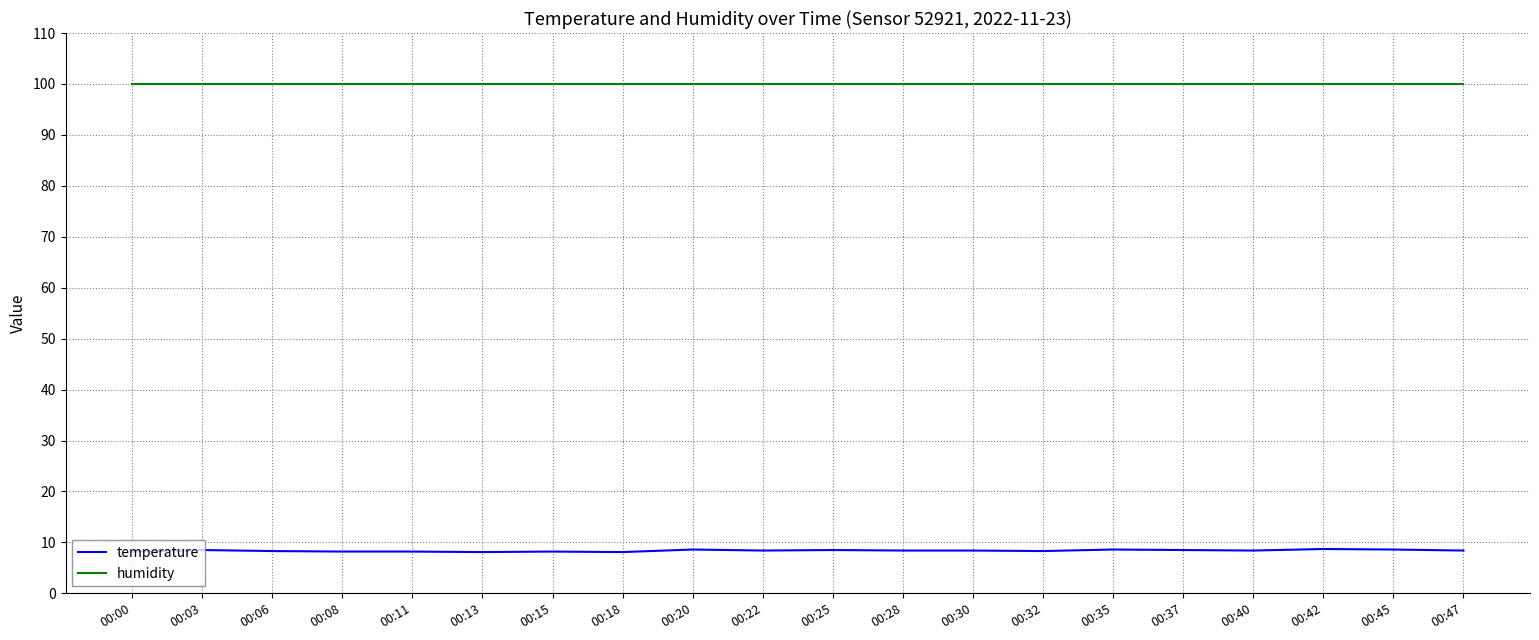

True or false: temperature has more than 2 points higher than both neighbors.

True